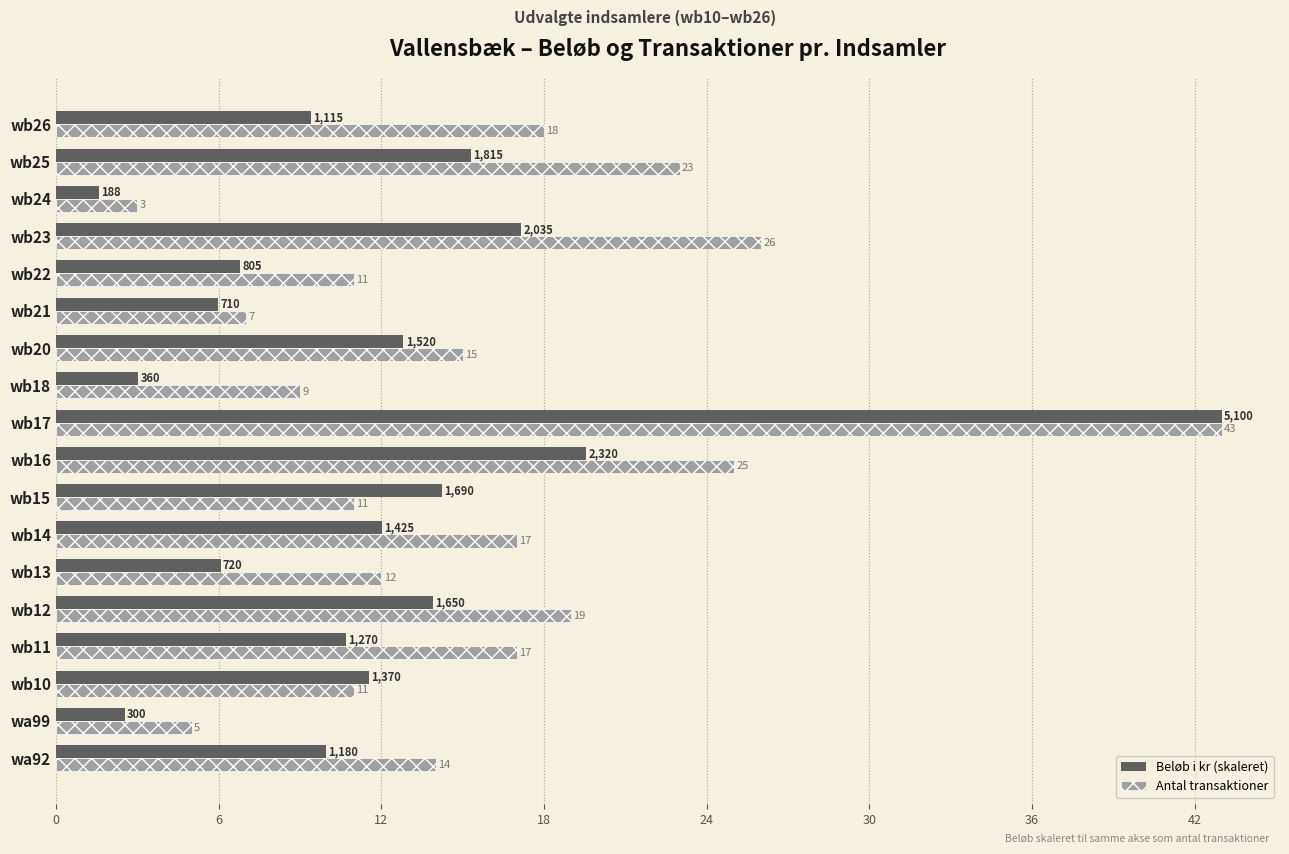

Which category has the highest value in the Beløb i kr (skaleret) series?

wb17